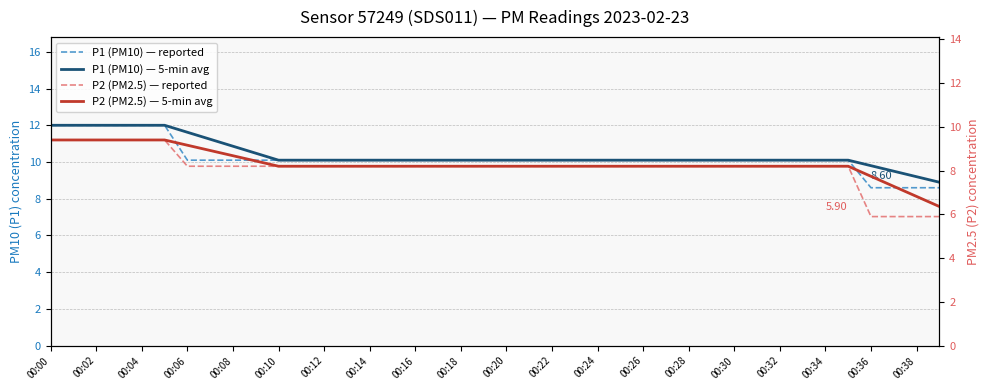

Is this an area chart (filled region under the line)?

No